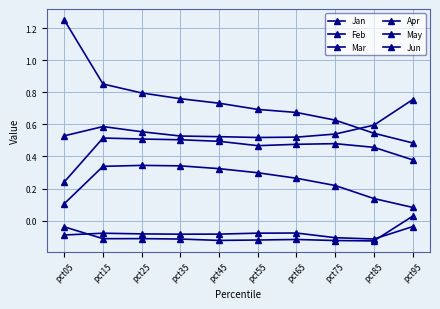

What is the minimum value shown in the chart?

-0.1